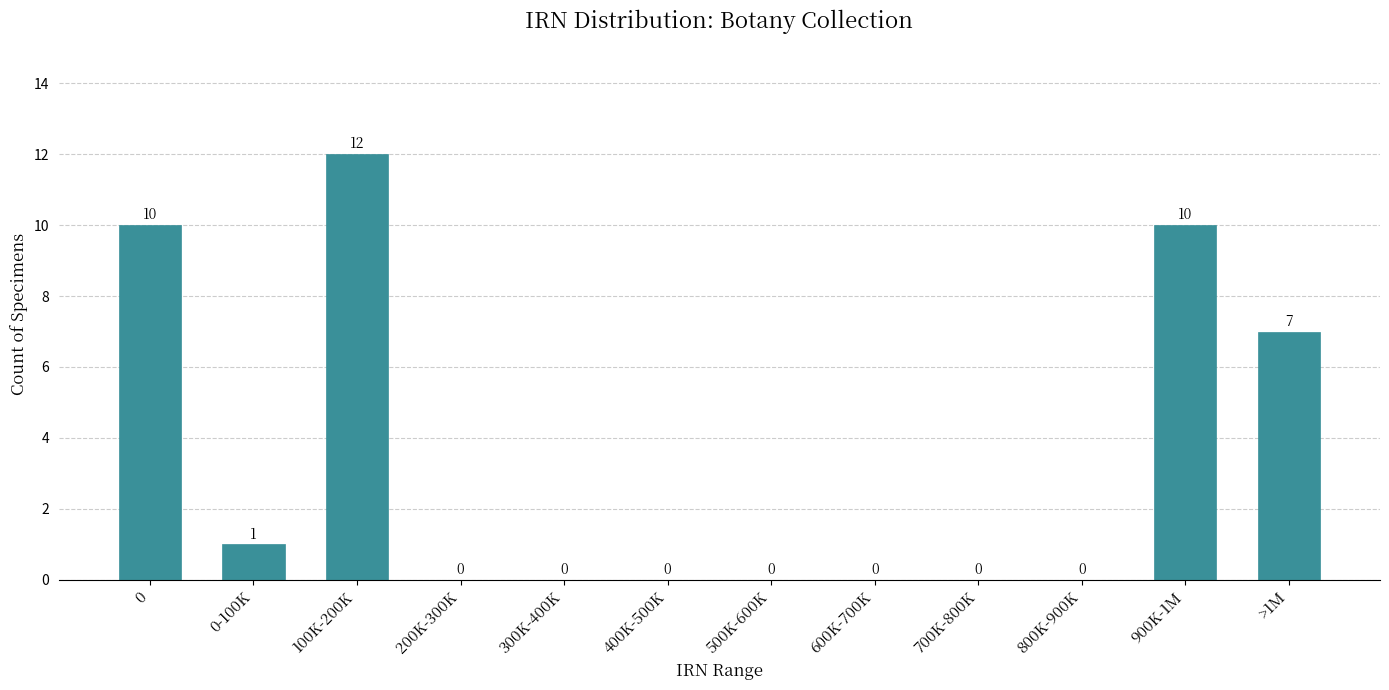

Reading left to right, transcribe all the data shown in this chart.

0=10	0-100K=1	100K-200K=12	200K-300K=0	300K-400K=0	400K-500K=0	500K-600K=0	600K-700K=0	700K-800K=0	800K-900K=0	900K-1M=10	>1M=7